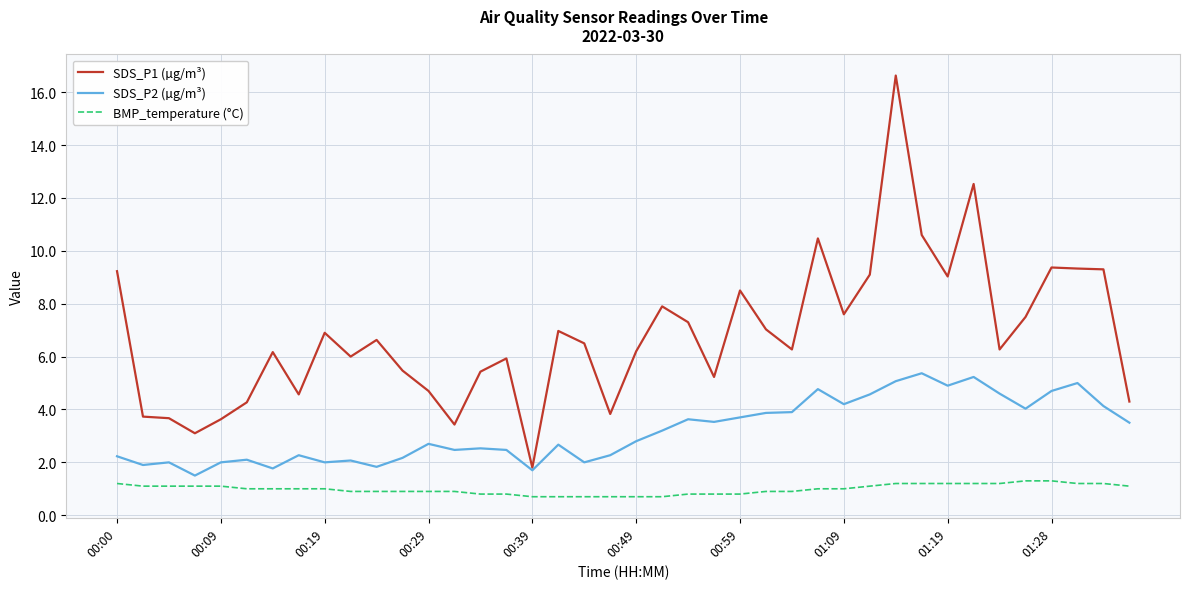

Which series has the widest spread of values?

SDS_P1 (µg/m³)